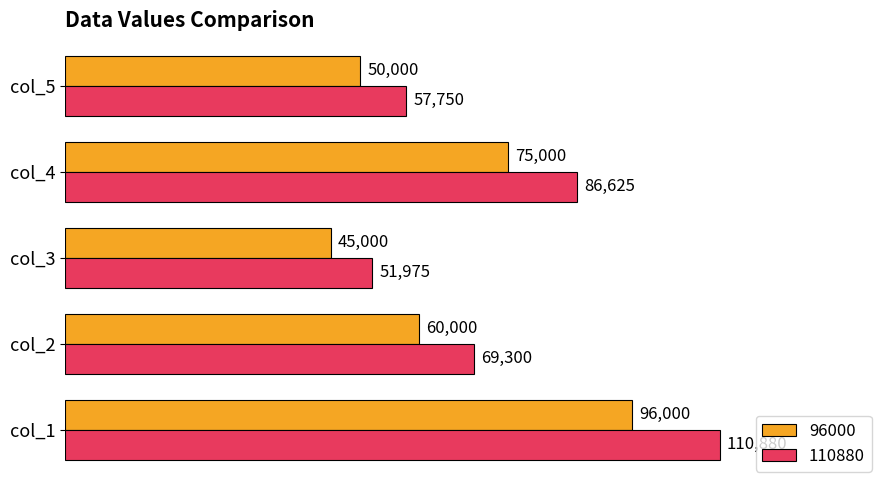

How many series are shown in this chart?

2